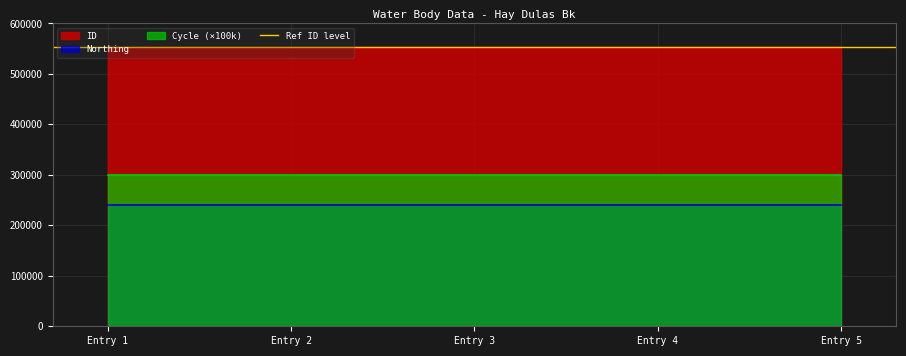

At 323921, list the series in order from smallest to largest.

Cycle, Northing, ID